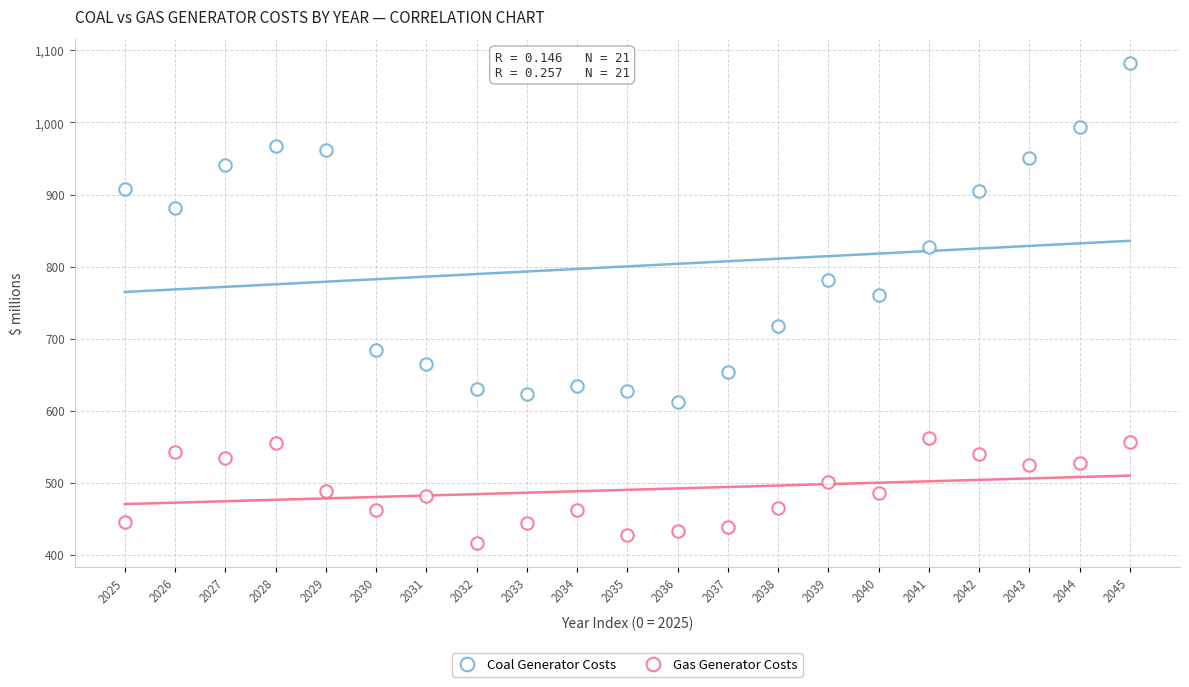

Count the number of points in this scatter plot.

42